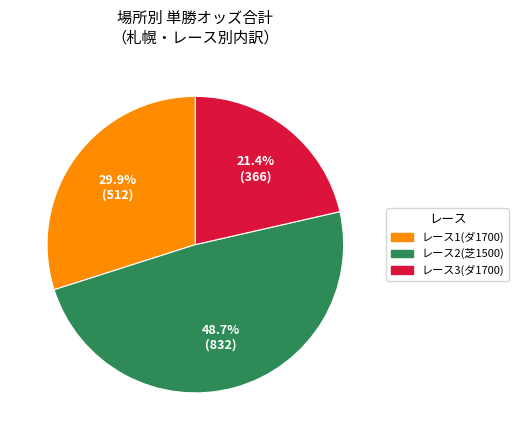

Does any single category account for the majority?

No